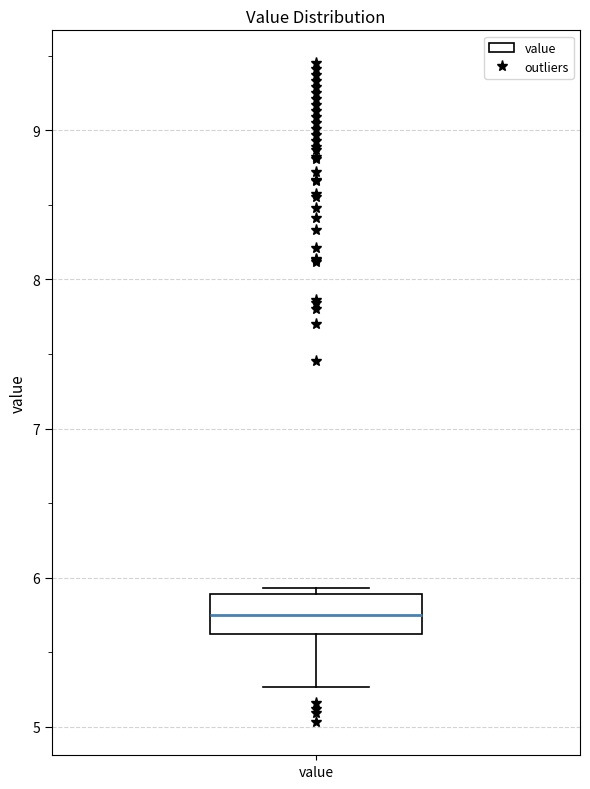

Where is the lower edge of the box for value on the y-axis? The values are not printed on the chart, so give them approximately, as read against the axis.

5.6